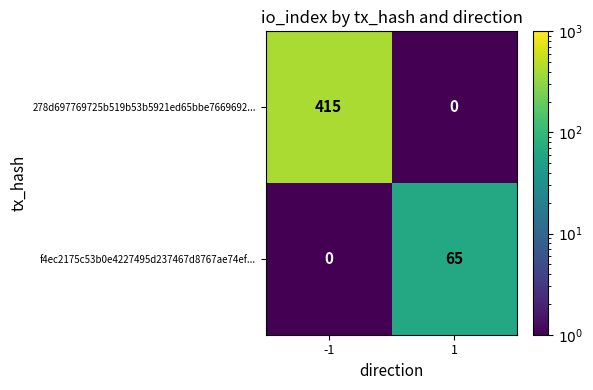

Which series has the widest spread of values?

278d697769725b519b53b5921ed65bbe7669692...